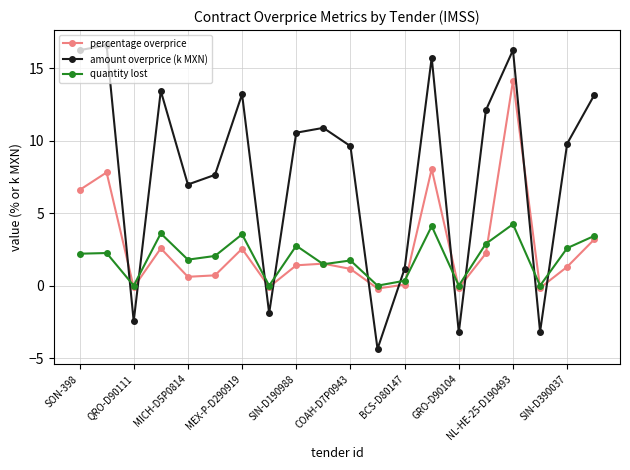

Which series has the largest range (max minus min)?

amount overprice (k MXN)